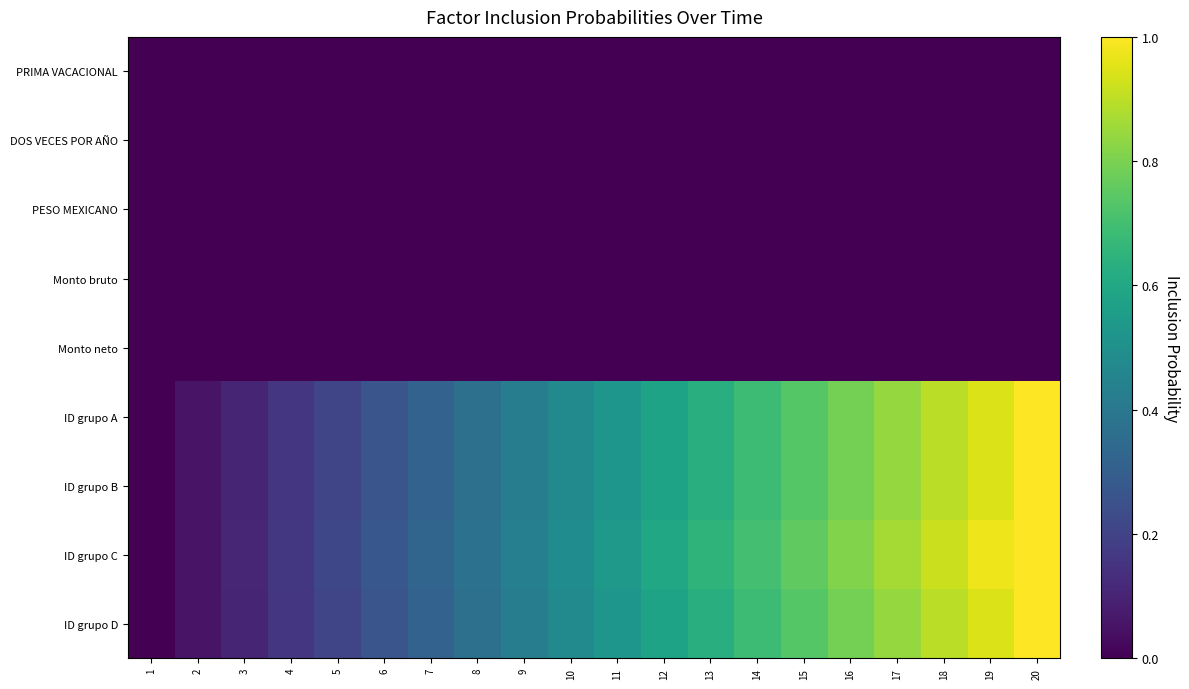

Count the number of data series in this chart.

9